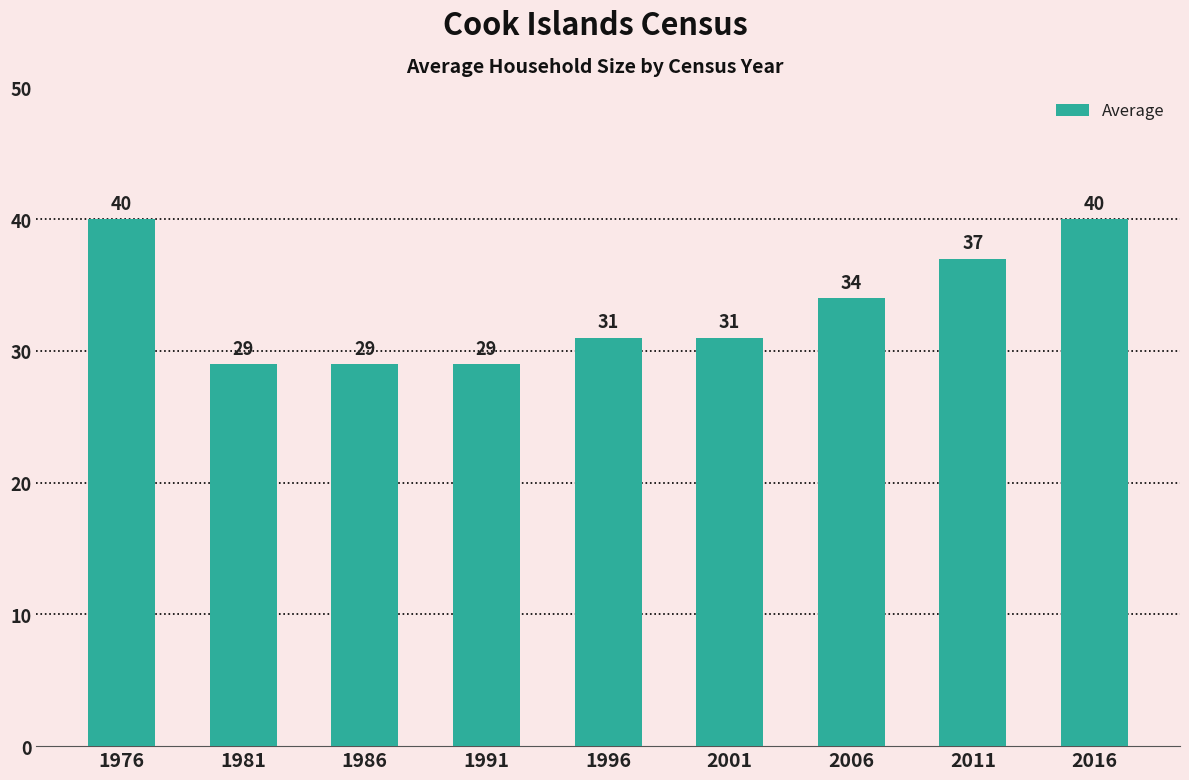

Is it true that the value at 2016 is 40?

True